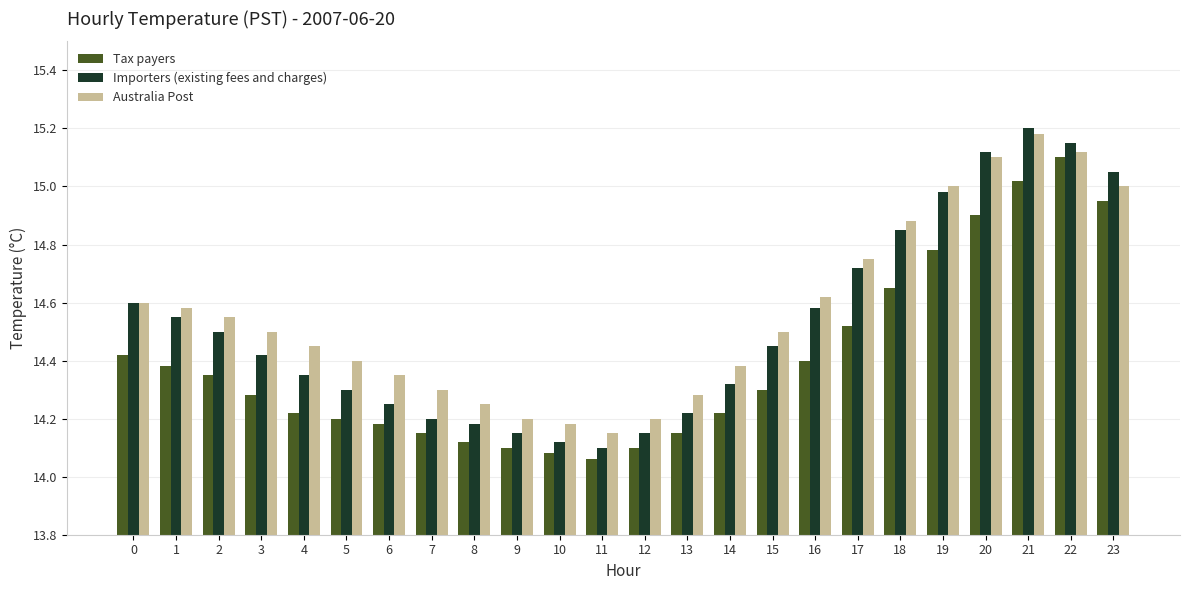

List the series in order of their overall mean, lowest first.

Tax payers, Importers (existing fees and charges), Australia Post